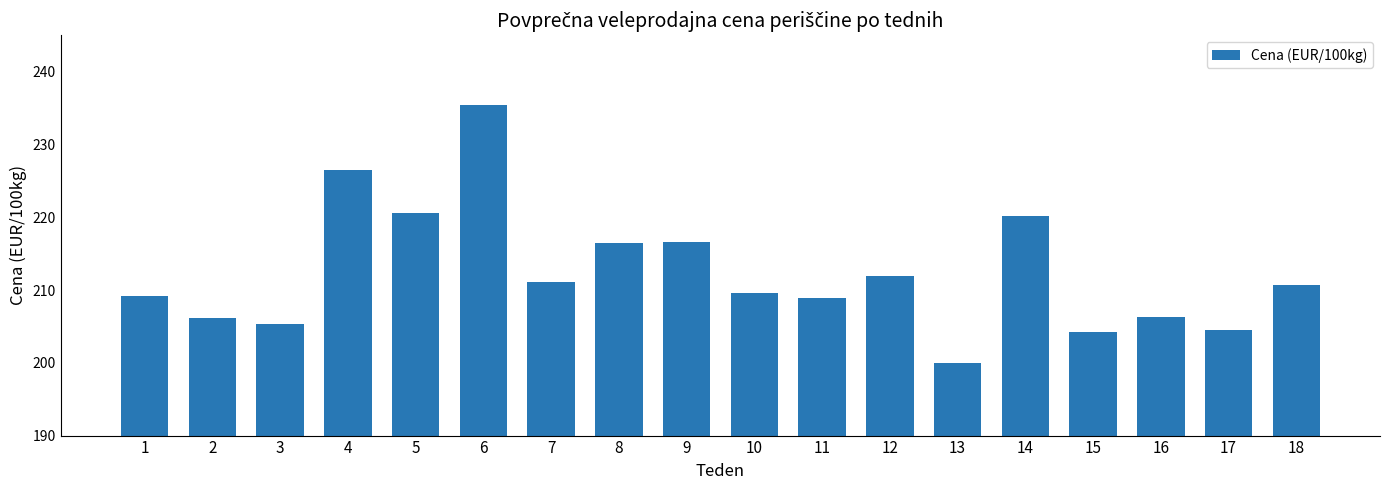

What value does the data have at 7?

211.1